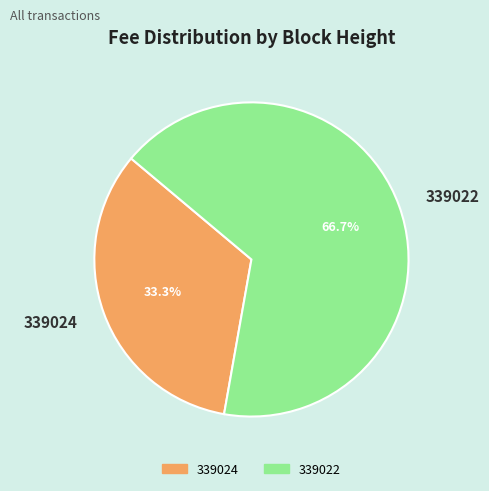

Which category accounts for the majority?

339022